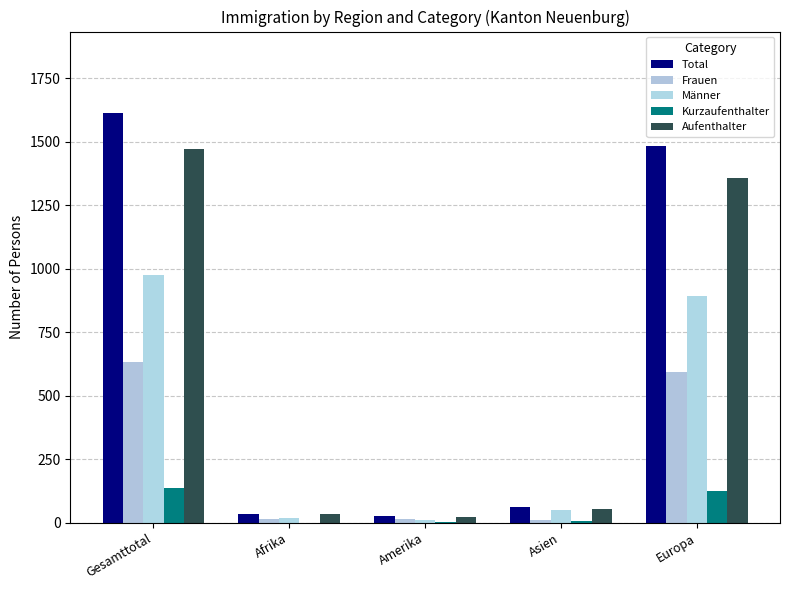

What is the label of the 5th bar from the left?

Europa